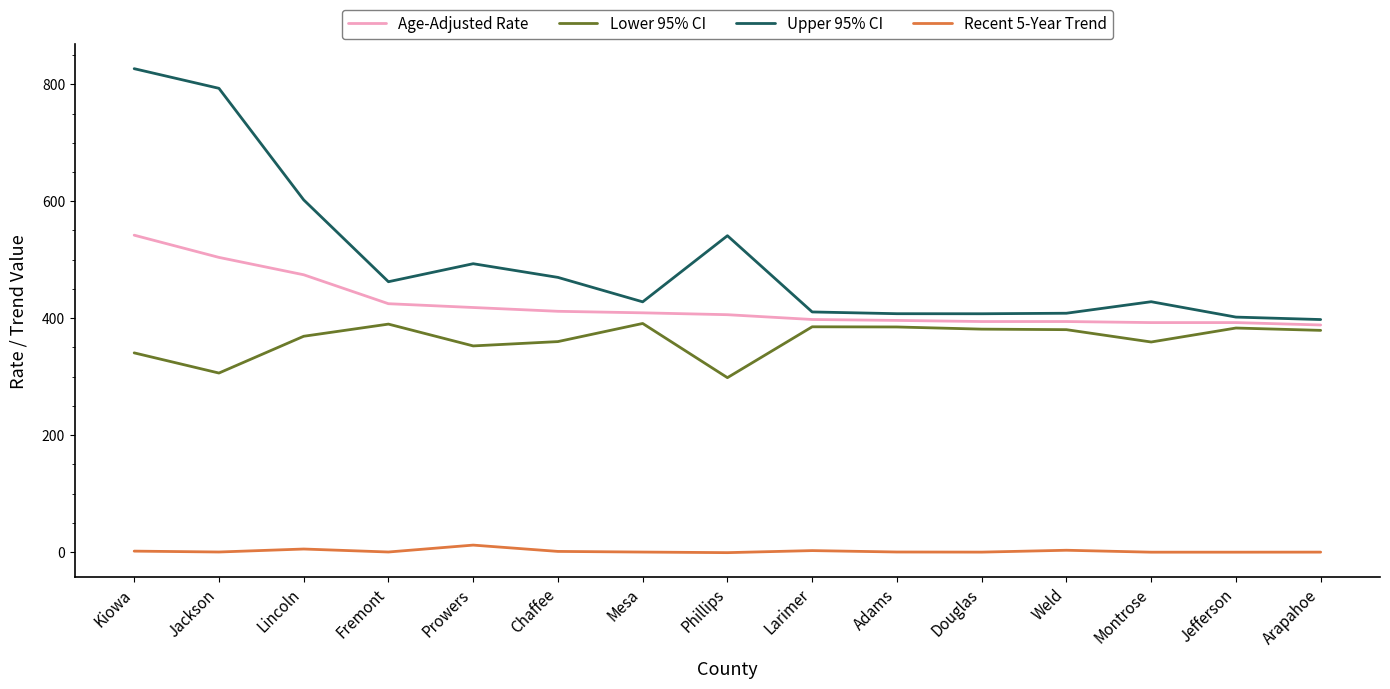

The value of Age-Adjusted Rate at Weld is 526.0. True or false?

False